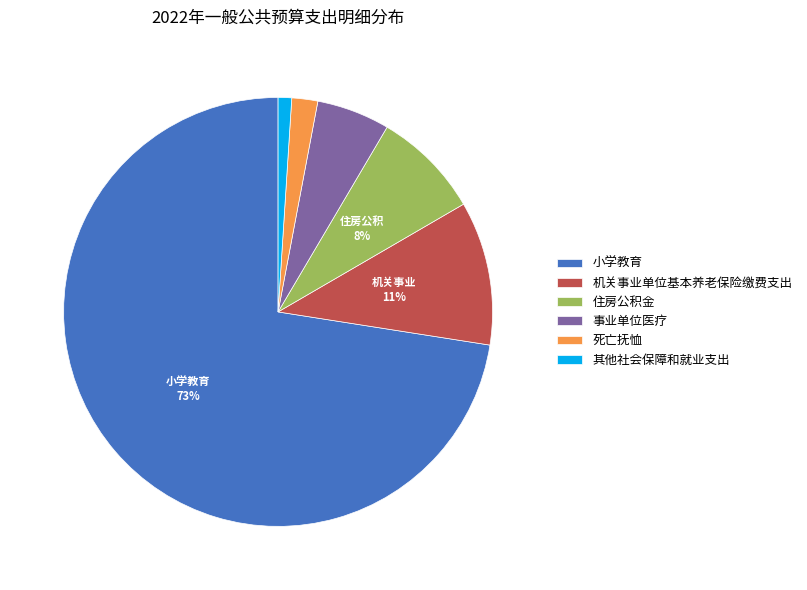

To the nearest percent, what is the difference between the 机关事业单位基本养老保险缴费支出 and 住房公积金 slice percentages?

3%